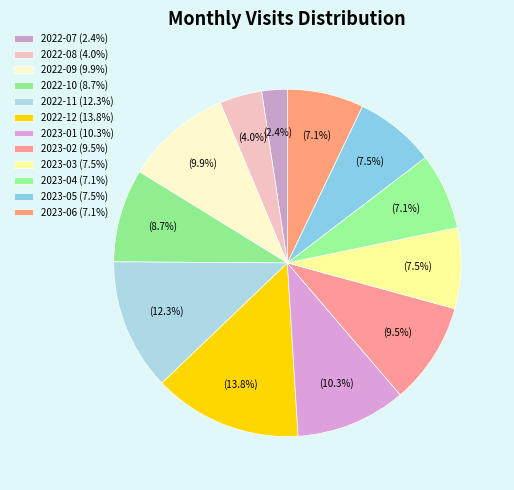

To the nearest percent, what is the difference between the largest and smallest slice percentages?

11%